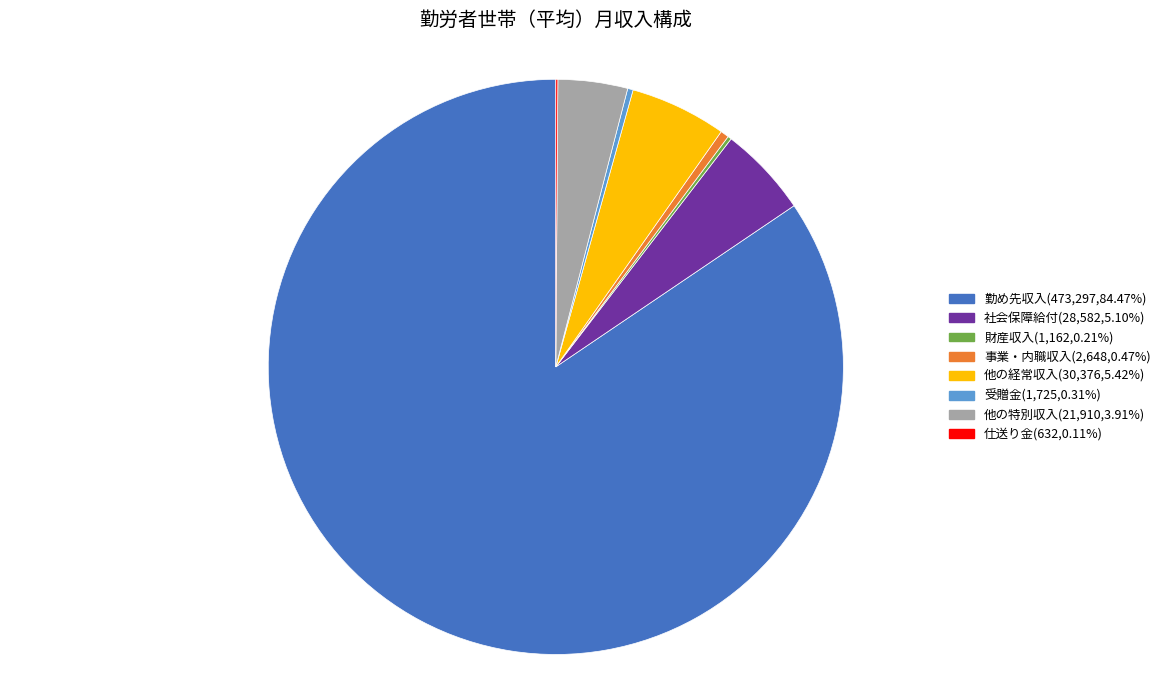

Between 事業・内職収入 and 他の特別収入, which is larger?

他の特別収入